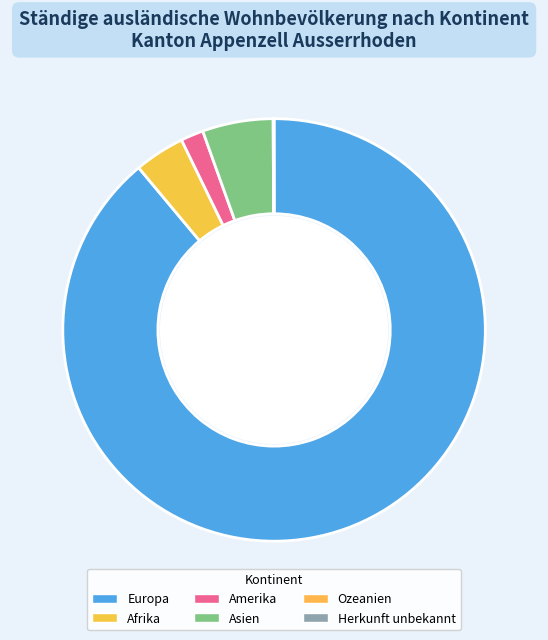

To the nearest percent, what is the difference between the largest and smallest slice percentages?

89%